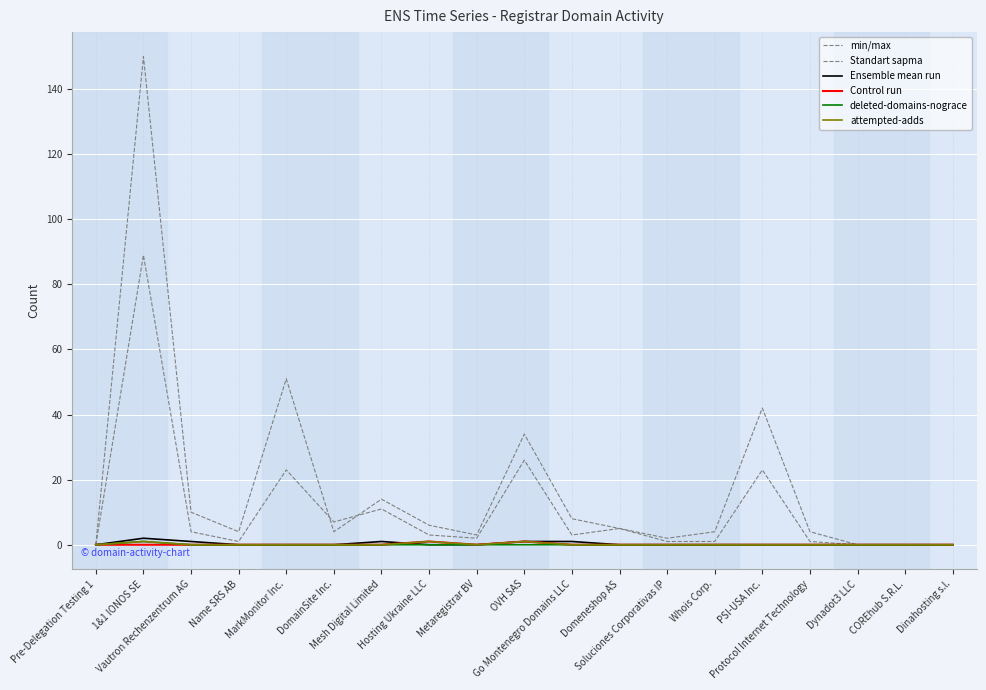

How many lines are shown in the chart?

6